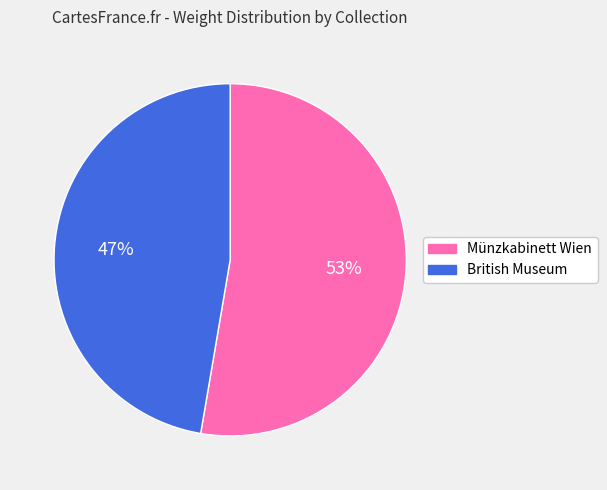

Which slice is the smallest?

British Museum